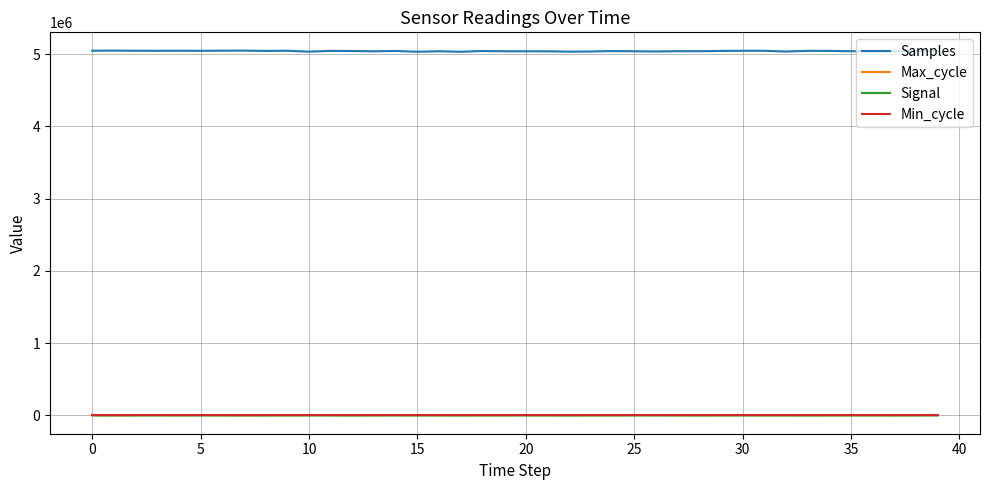

What is the highest value of the Samples series?

5049596